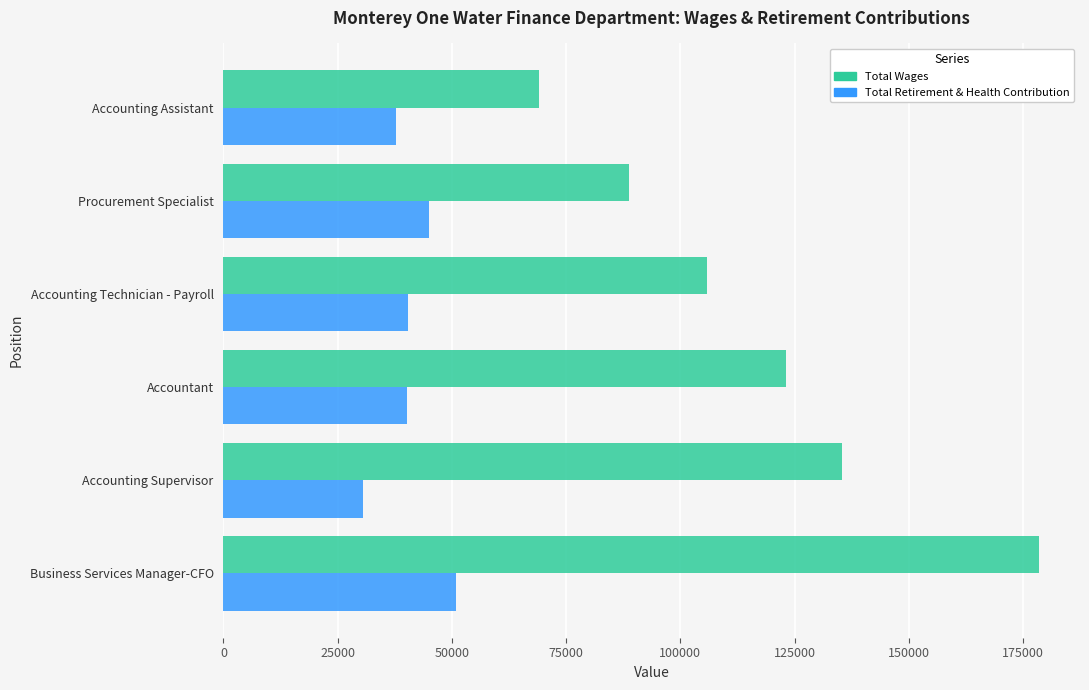

True or false: Total Retirement & Health Contribution has a value of 69972 at Accountant.

False